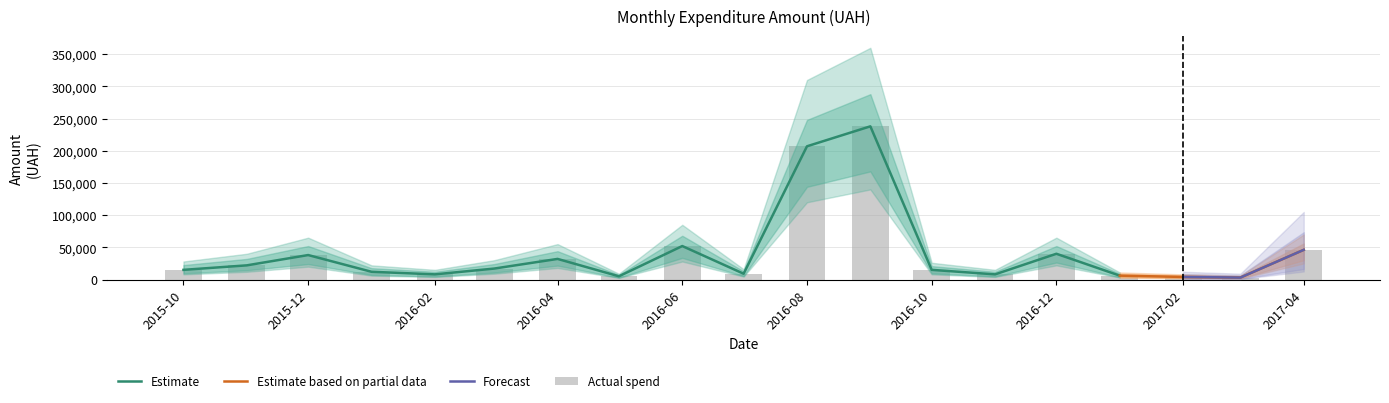

Which category has the highest value in the upper_bound series?

9